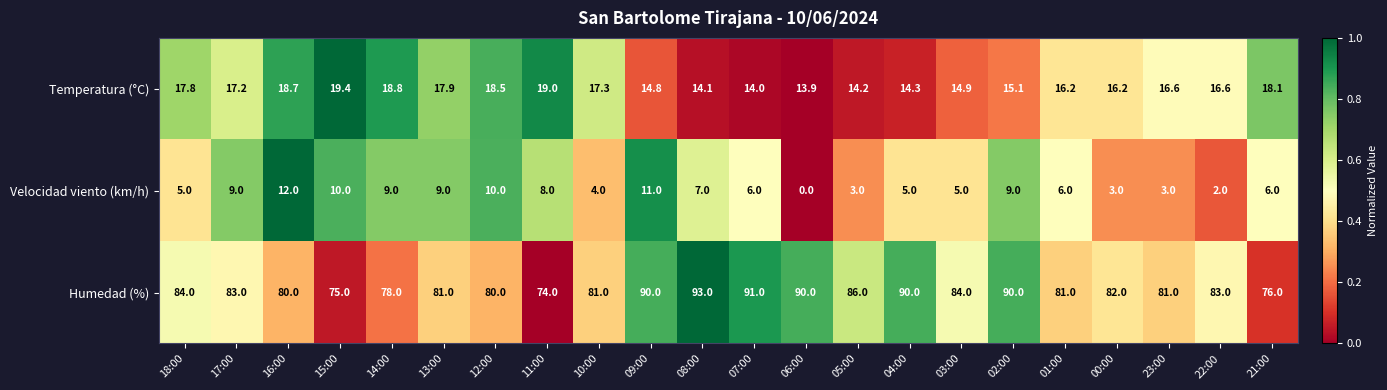

Which series has the largest total across all categories?

Humedad (%)